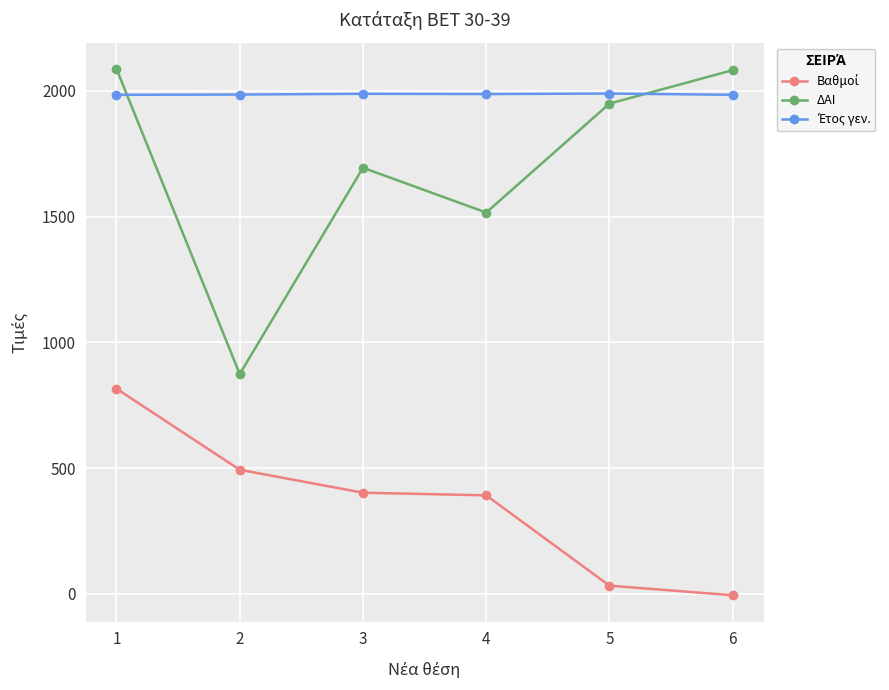

How many interior local peaks does the ΔΑΙ series have?

1